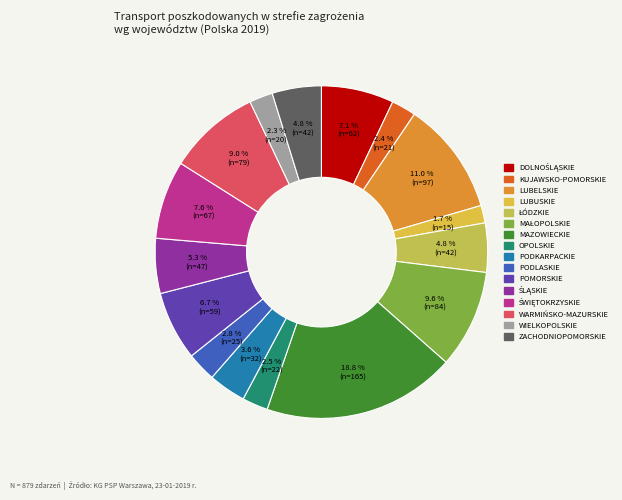

Is it true that LUBELSKIE is 3% of the pie?

False